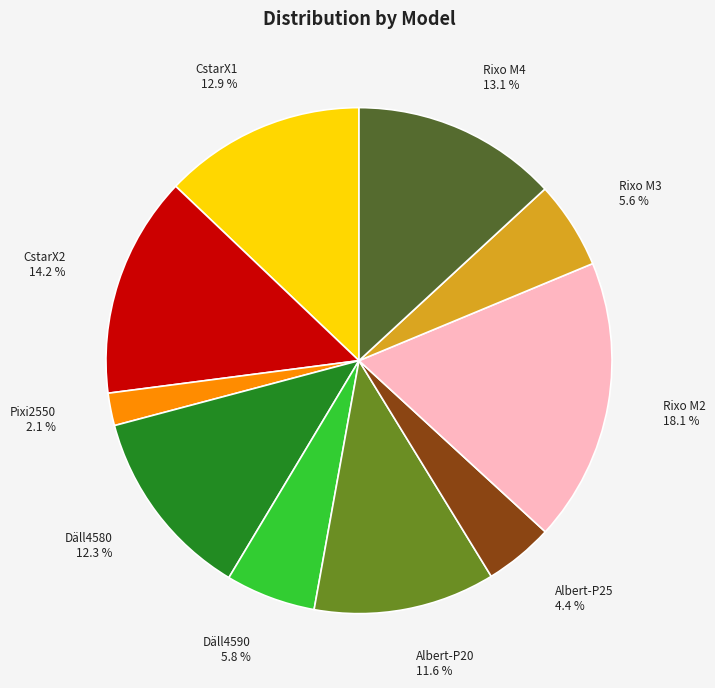

The Pixi2550 slice represents 2% of the pie. True or false?

True